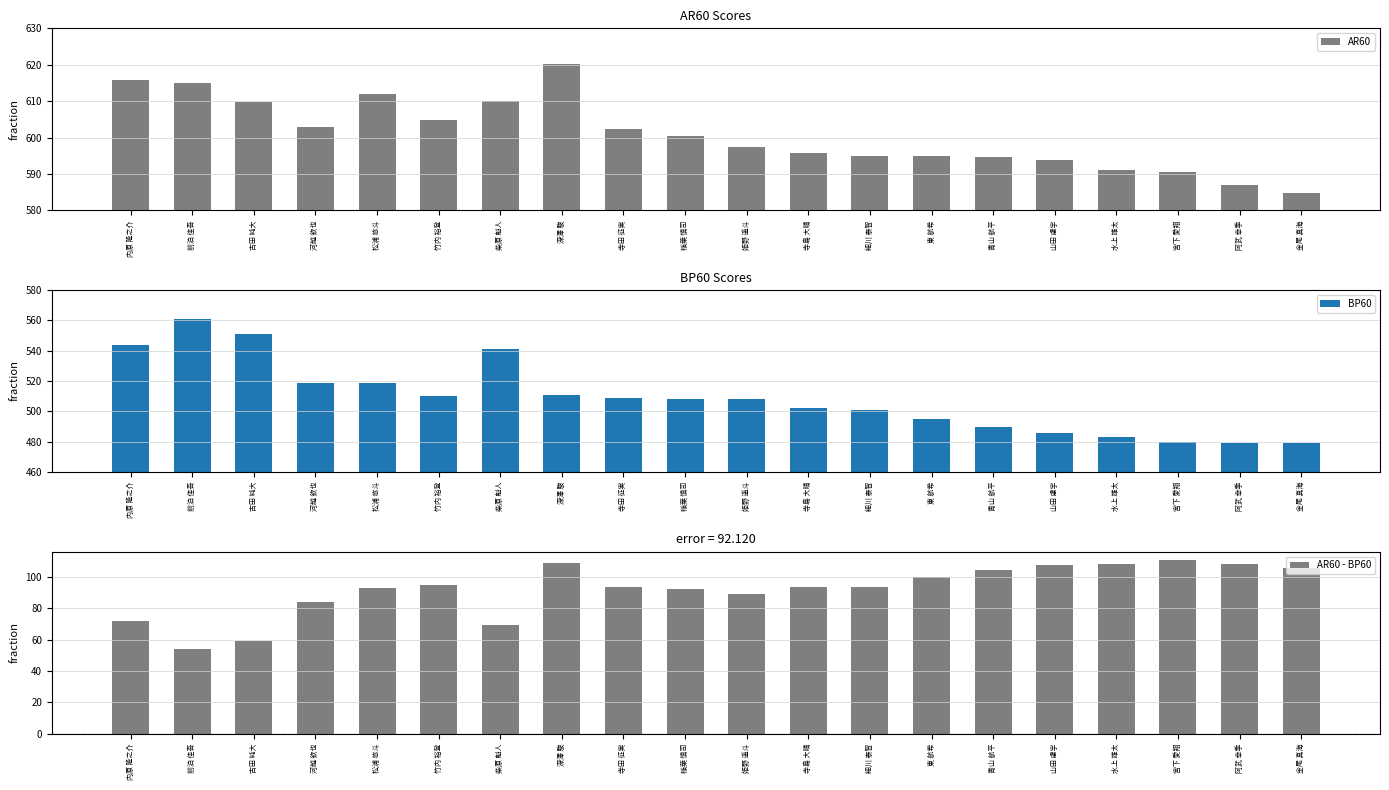

At which category is the sum across all series the highest?

深澤 駿